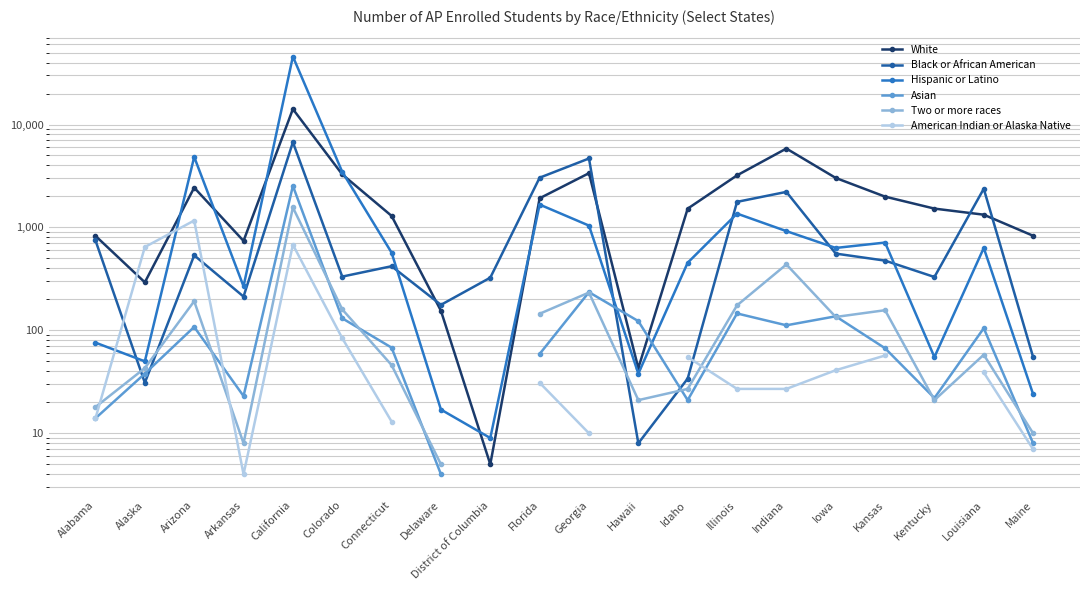

Where is the first local minimum for White?

Alaska